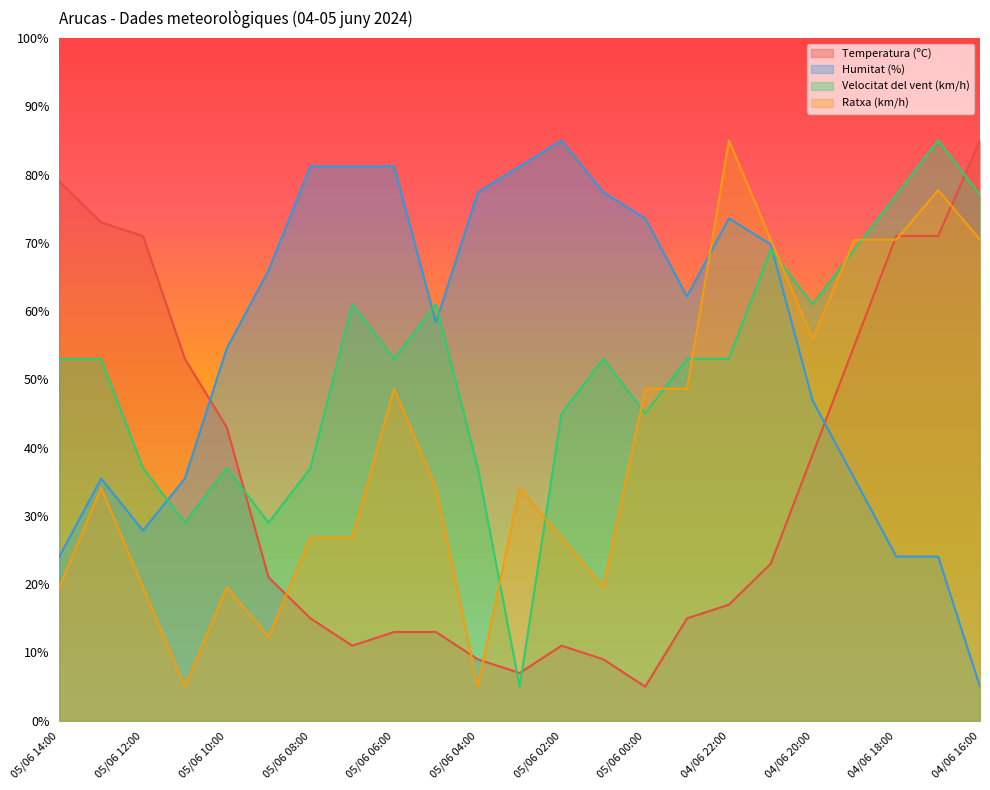

List the labels in order of Humitat (%) value, largest first.

05/06 02:00, 05/06 08:00, 05/06 07:00, 05/06 06:00, 05/06 03:00, 05/06 04:00, 05/06 01:00, 05/06 00:00, 04/06 22:00, 04/06 21:00, 05/06 09:00, 04/06 23:00, 05/06 05:00, 05/06 10:00, 04/06 20:00, 05/06 13:00, 05/06 11:00, 04/06 19:00, 05/06 12:00, 05/06 14:00, 04/06 18:00, 04/06 17:00, 04/06 16:00